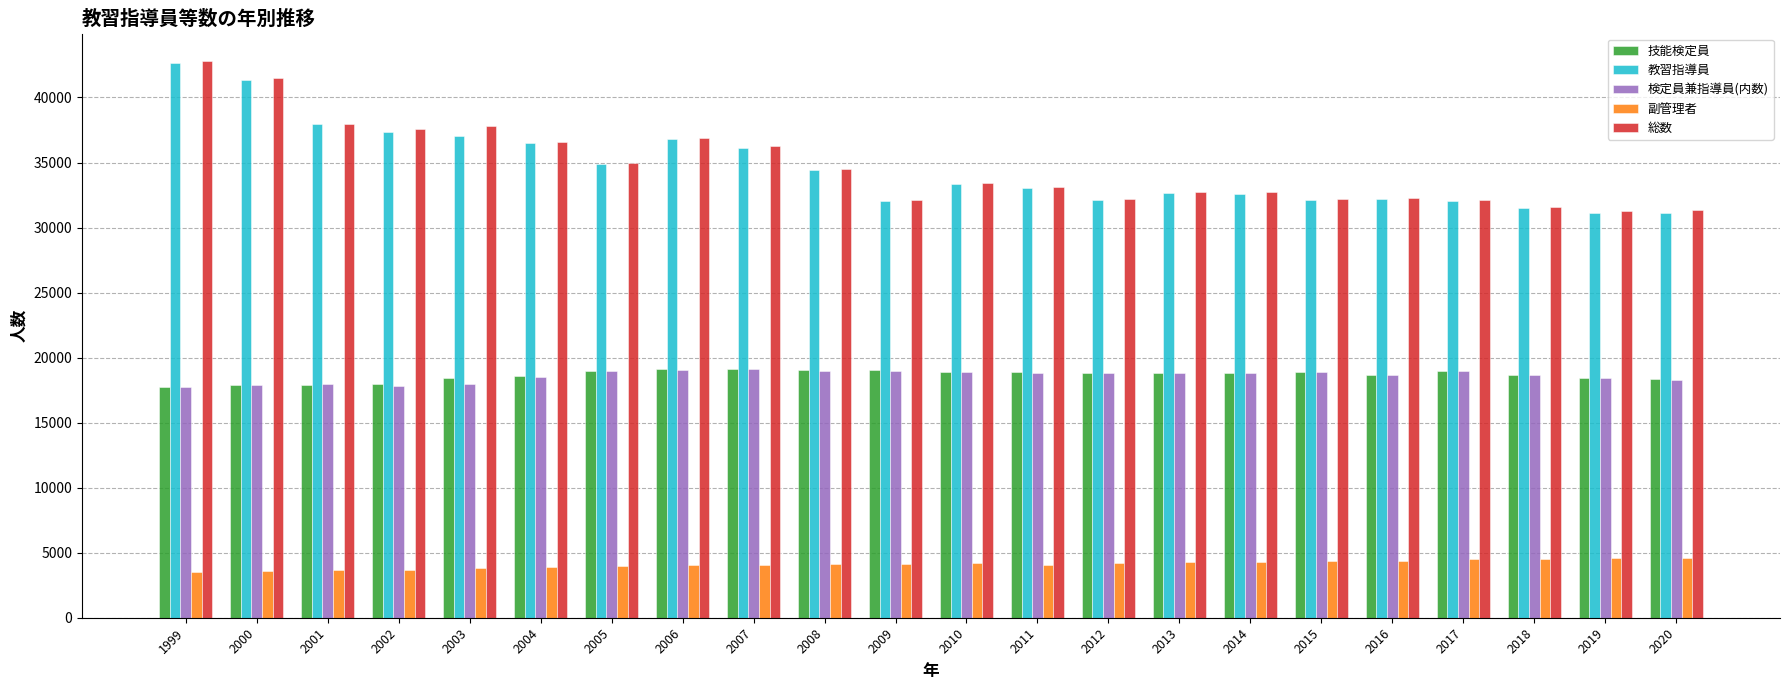

What is the average value of the 教習指導員 series?

34589